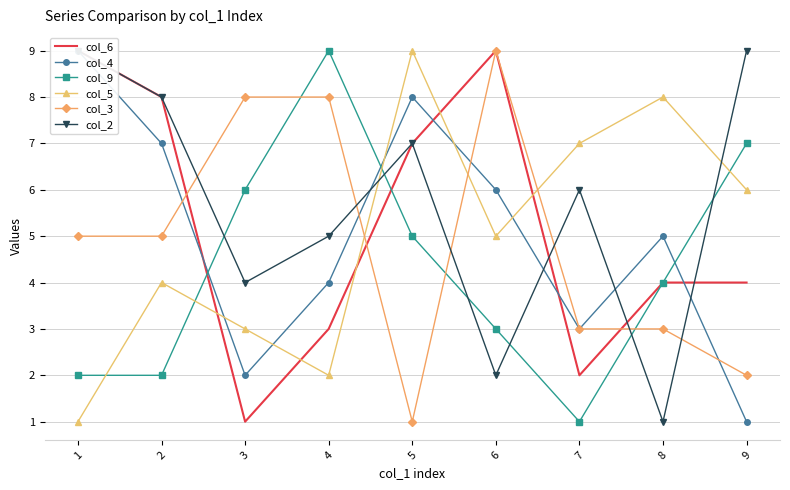

What is the difference between the maximum and minimum values in the col_9 series?

8